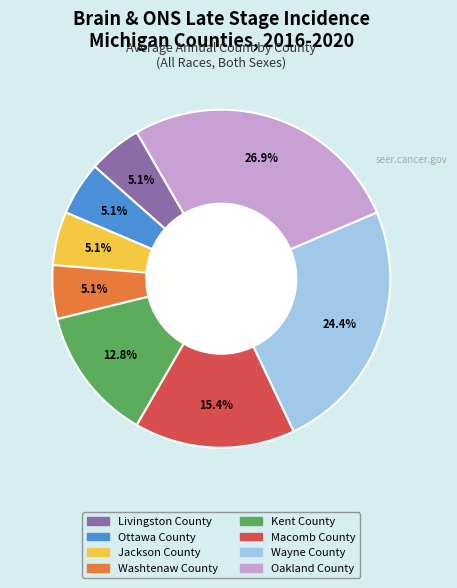

Is Washtenaw County the majority of the pie?

No